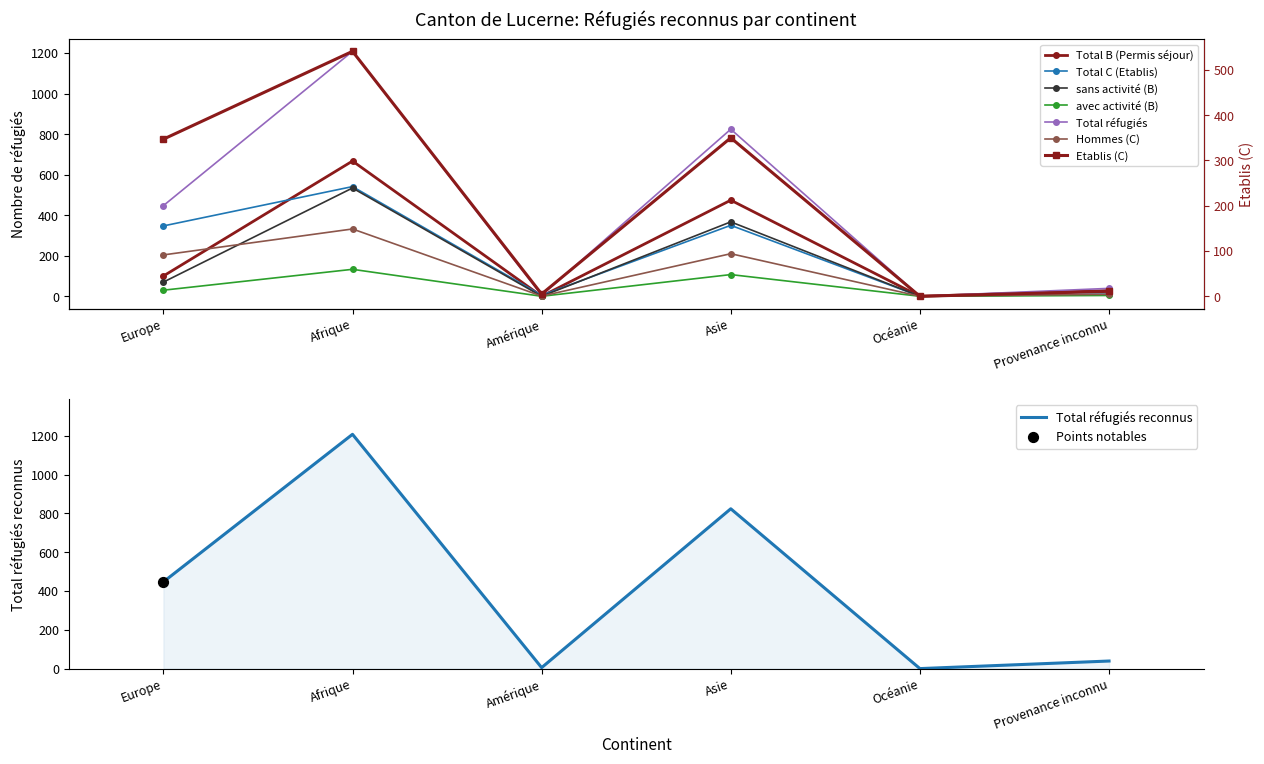

Which series has the largest Y range (max minus min)?

Total réfugiés